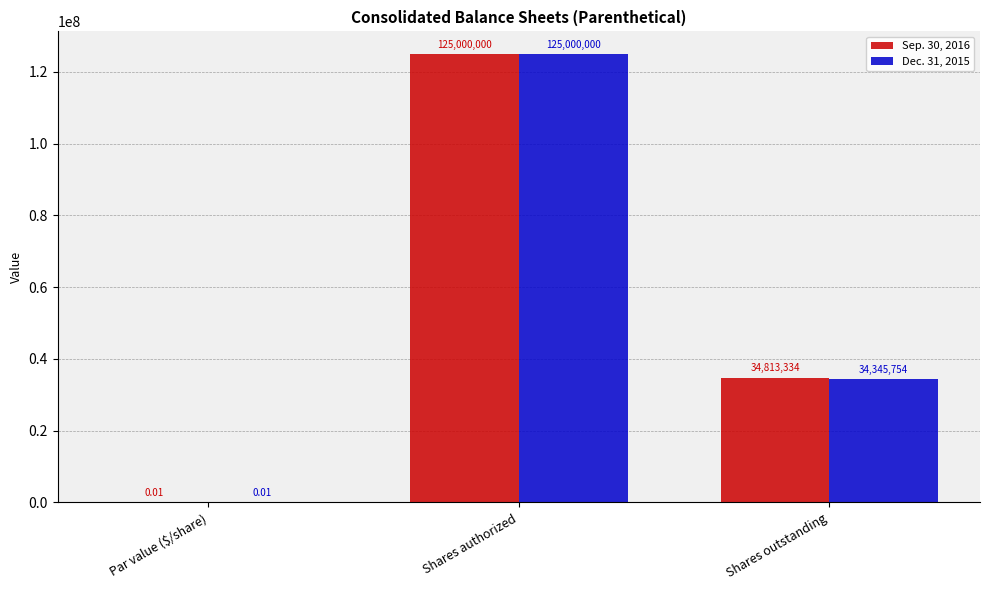

Does the chart contain stacked bars?

No